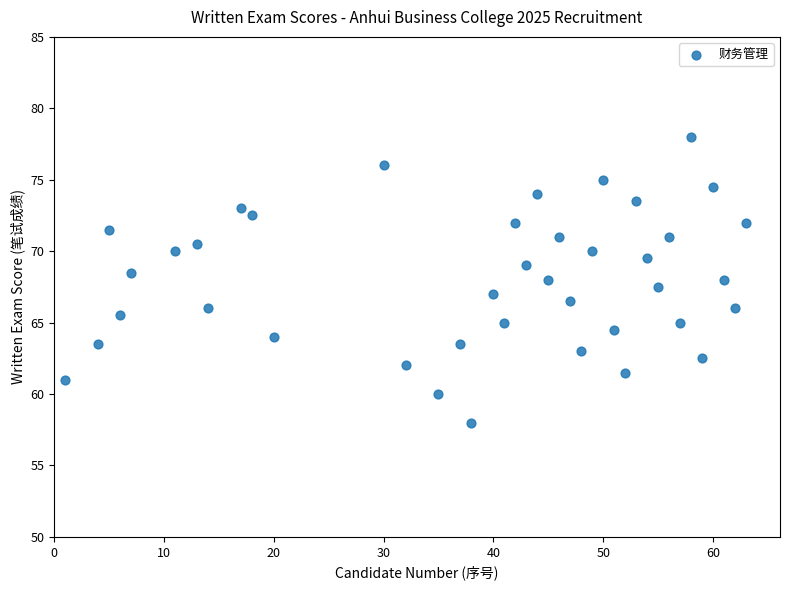

What is the range of Y values (max minus min)?

20.0